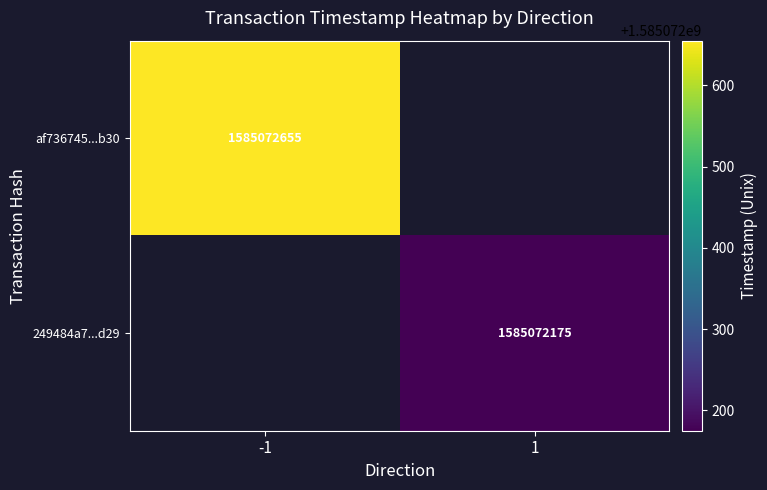

What is the approximate value of af736745e5cf3c054180491b3ad8e09646a2b30 at time_stamp, to the nearest 10?

1585072660